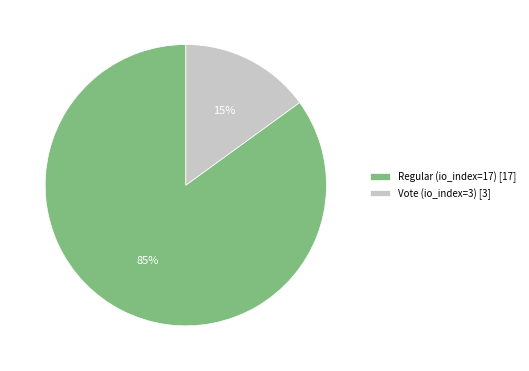

Combined, do Regular (io_index=17) [17] and Vote (io_index=3) [3] account for over 50%?

Yes